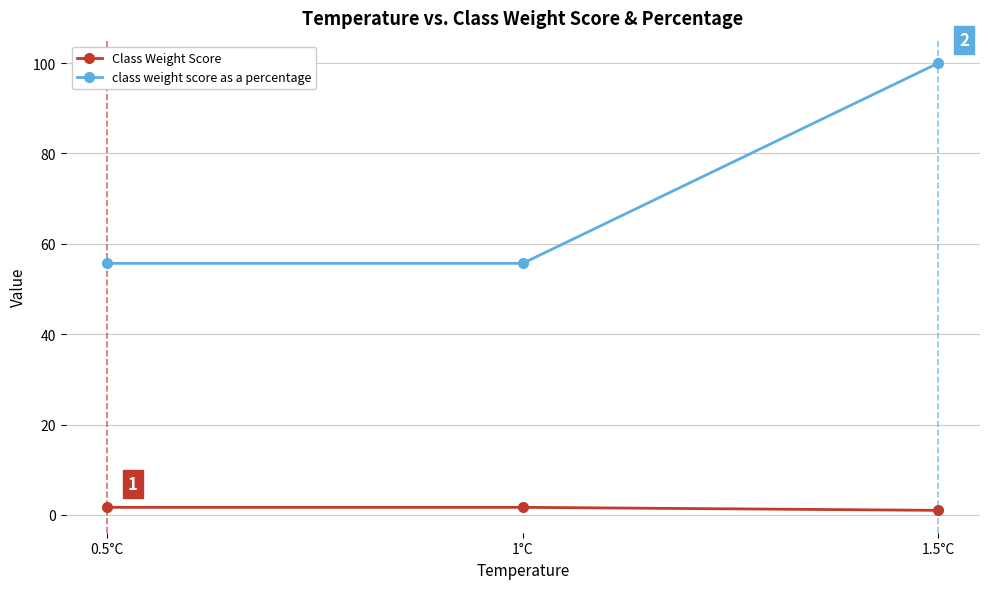

Is this an area chart (filled region under the line)?

No